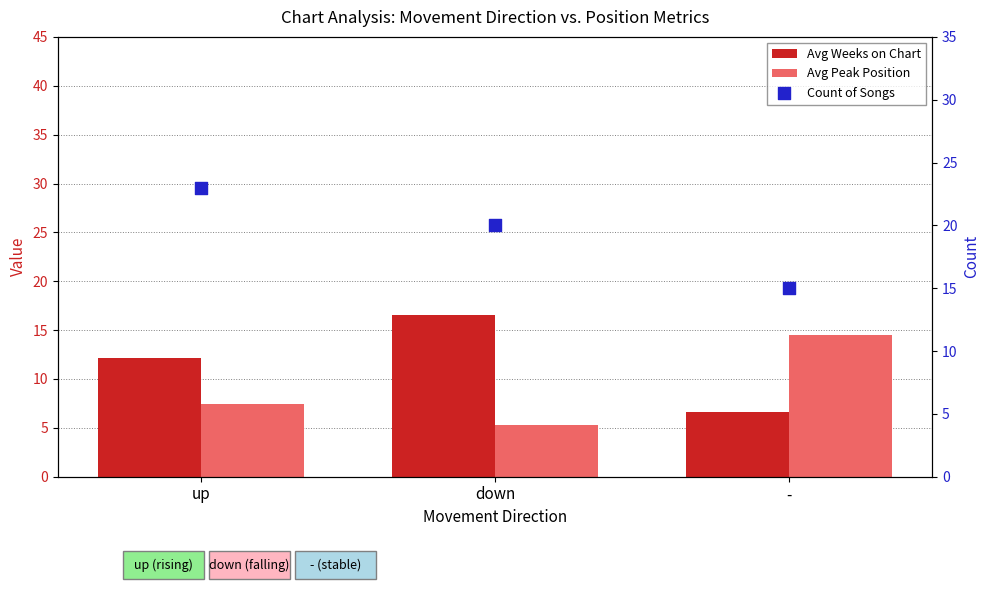

Which series has the largest total across all categories?

Count of Songs